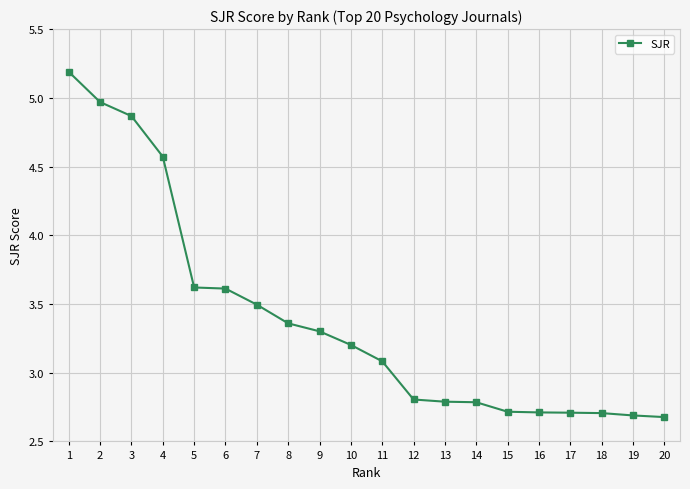

What is the value of the 18th point from the left?

2.7